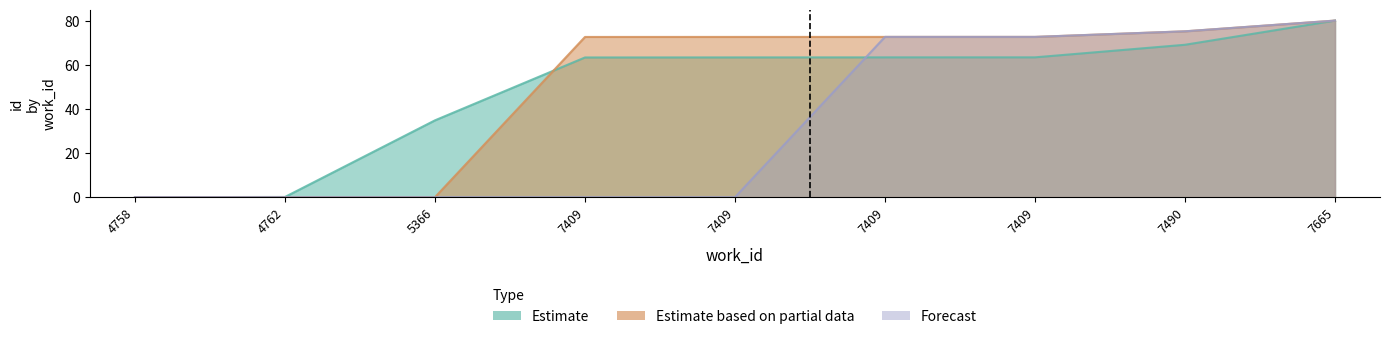

How many values in the Estimate series are below 63?

3